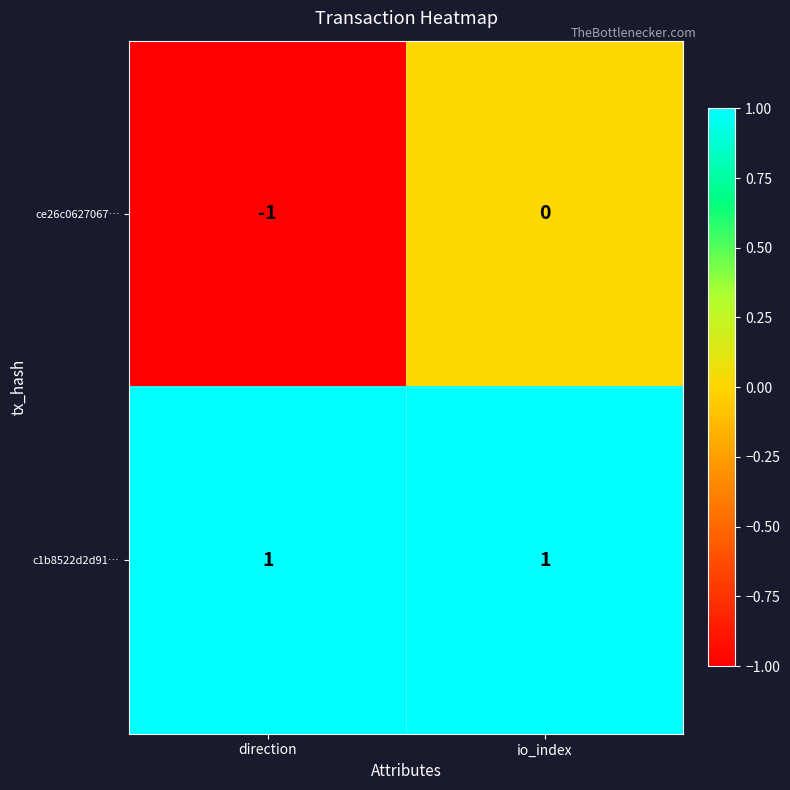

The c1b8522d2d91… series shows 2 at direction. True or false?

False